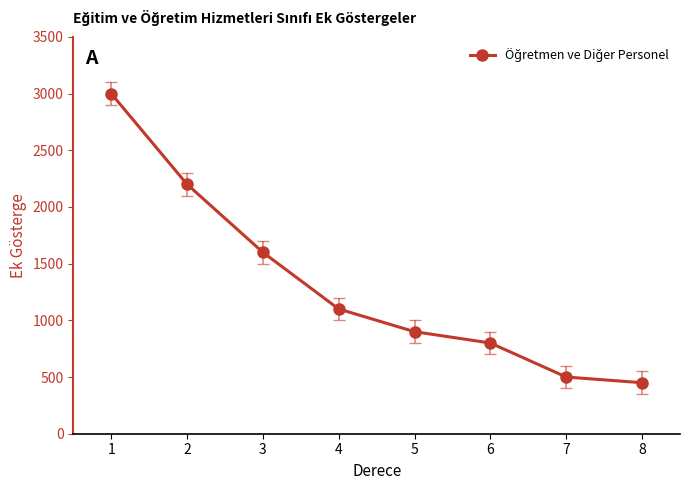

Where does the data first go above 1100?

1